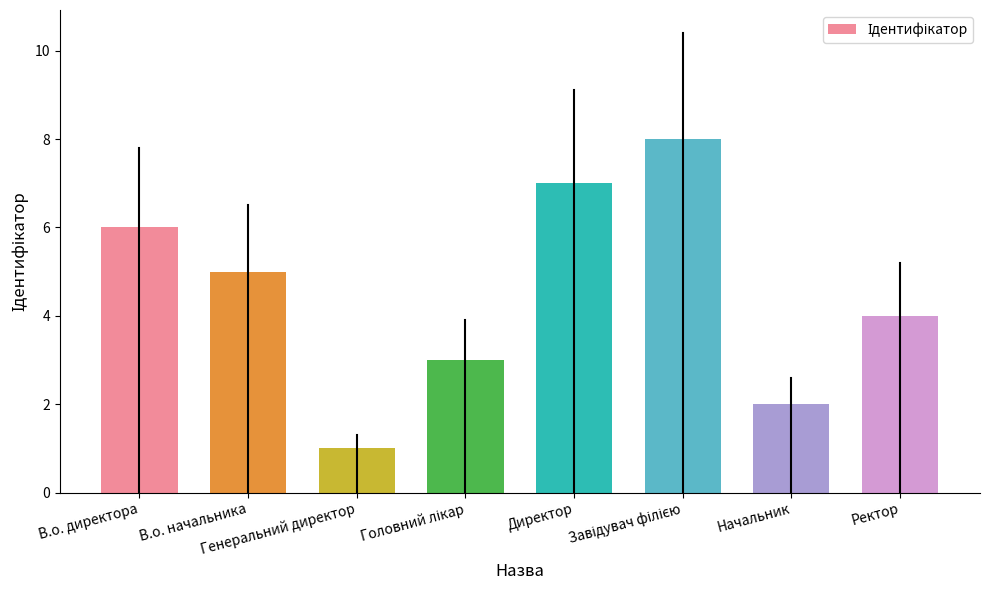

What is the difference between the values at Ректор and Начальник?

2